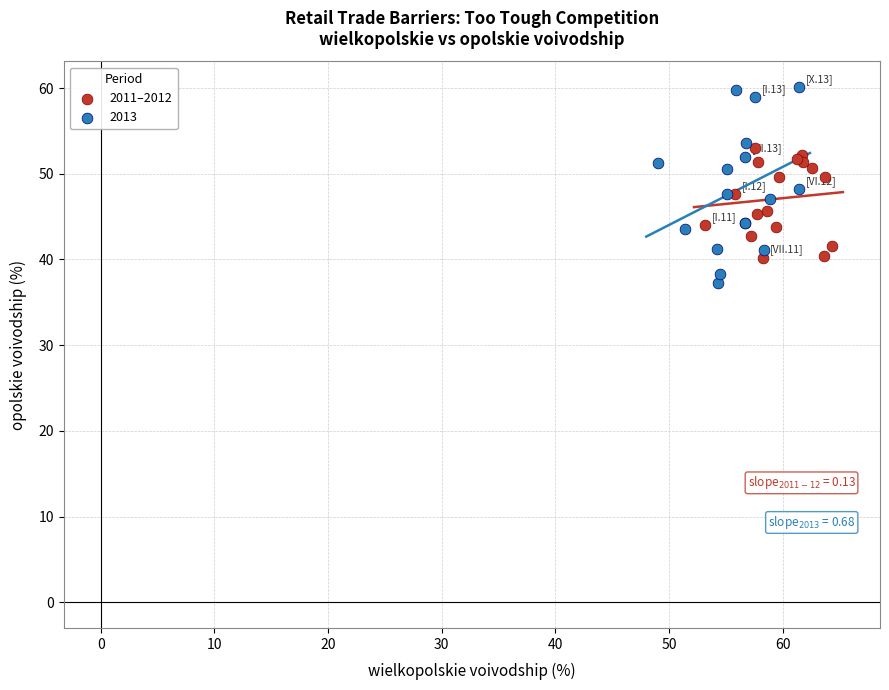

Which series has the widest spread of Y values?

2013